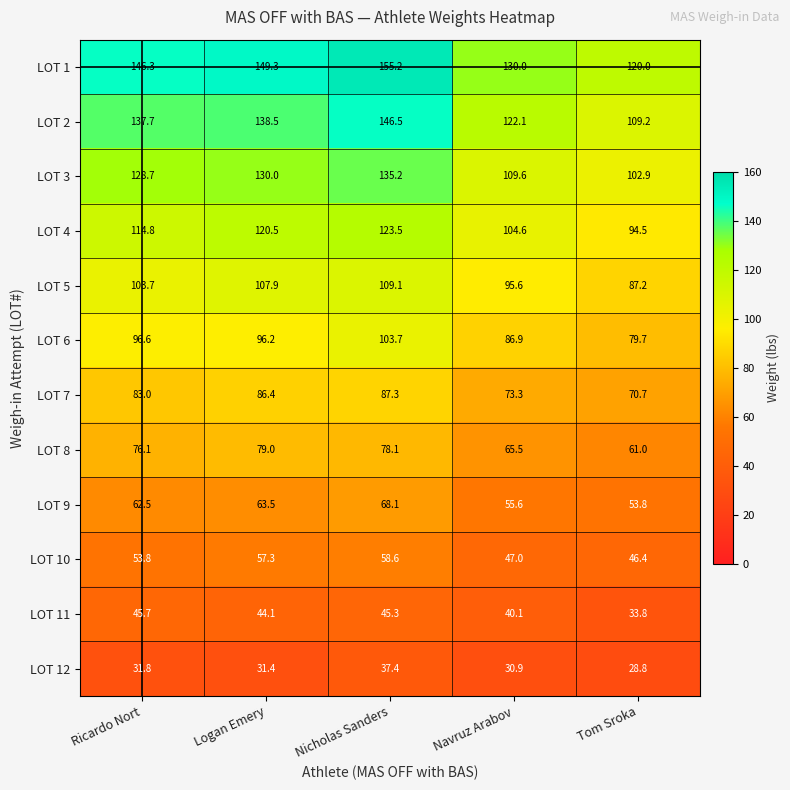

Where is LOT 7 nearest to the value 79?

Ricardo Nort